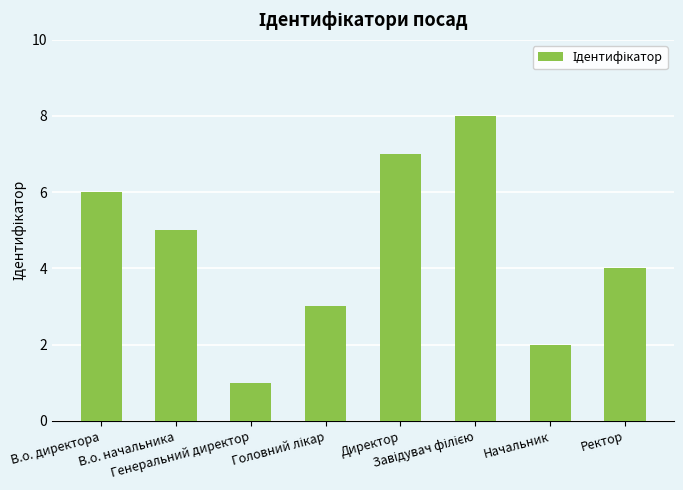

What is the maximum value shown in the chart?

8